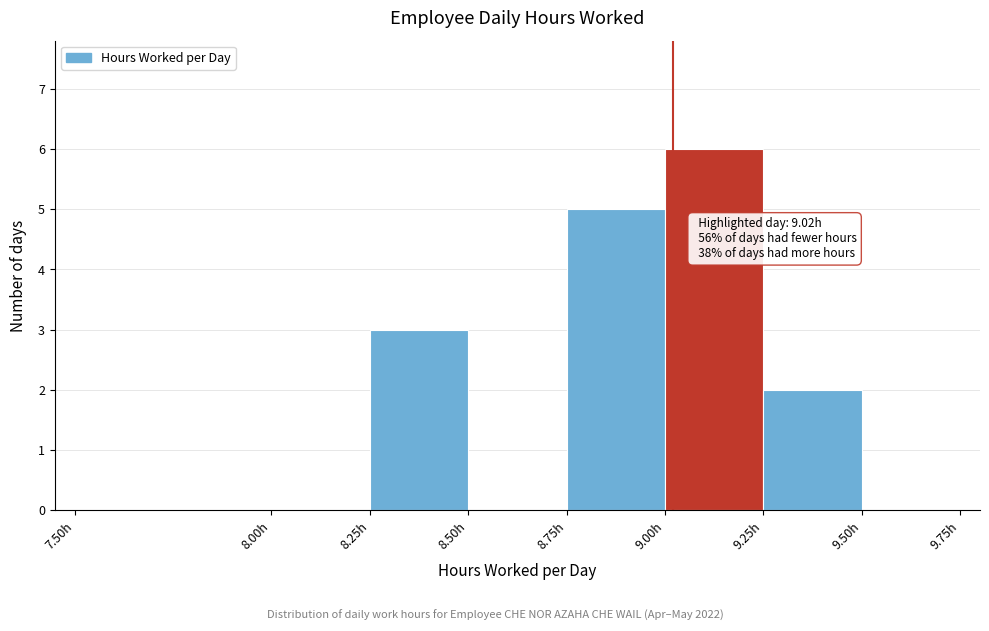

Which range on the x-axis has the tallest bar?

9.00 to 9.25